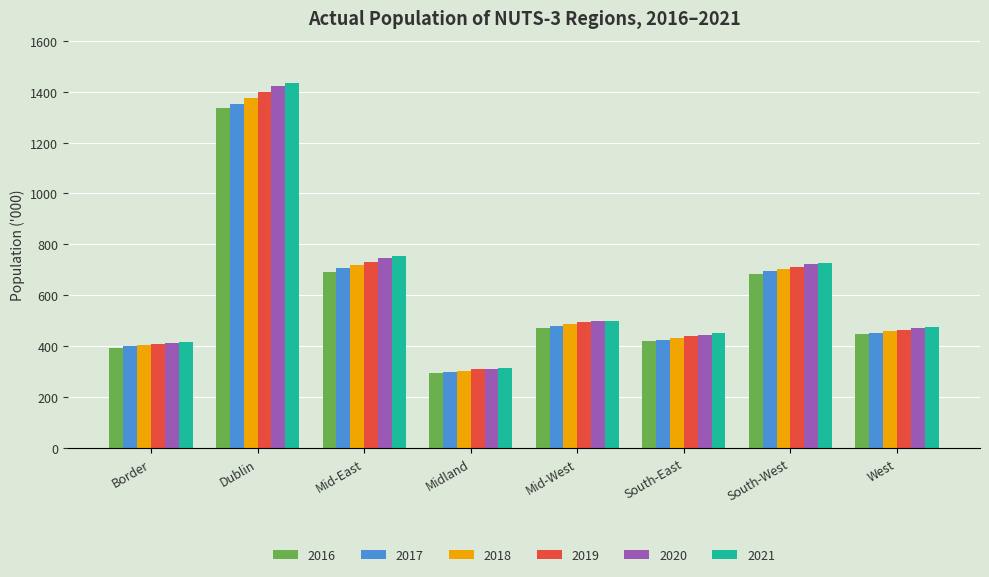

Which category has the highest value in the 2017 series?

Dublin